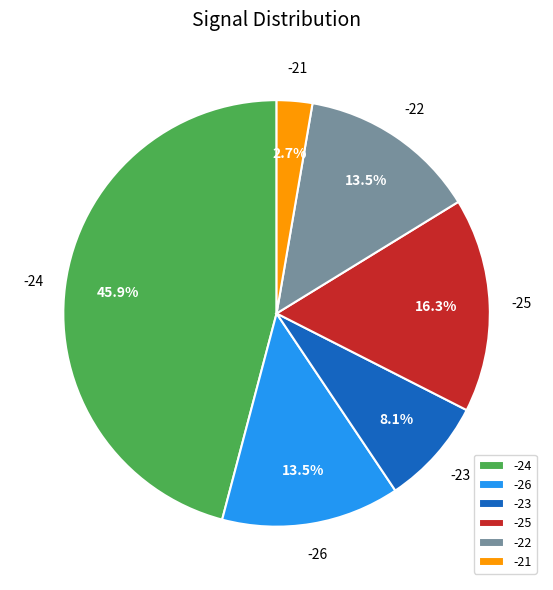

How many slices are in this pie chart?

6